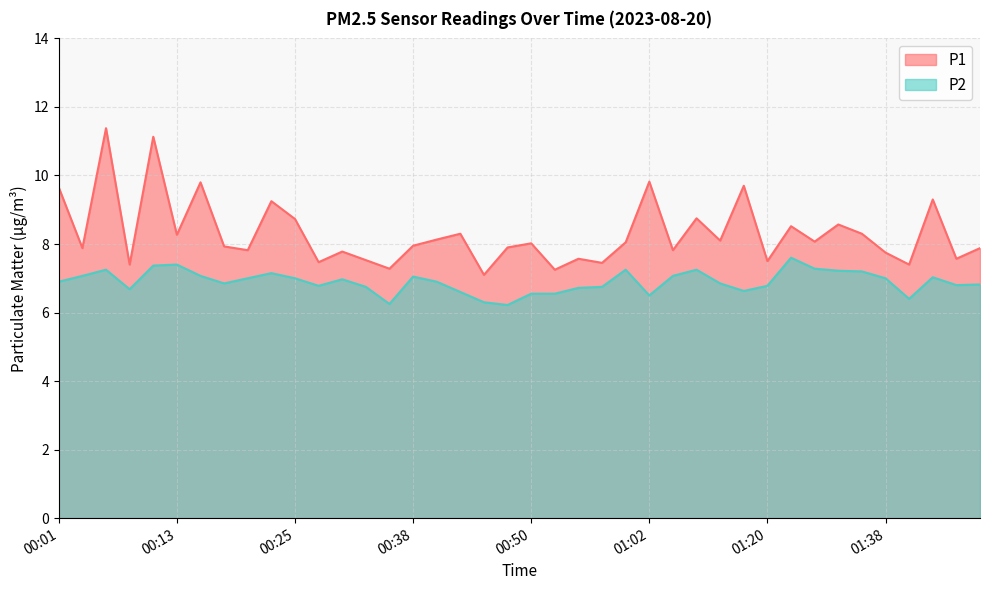

True or false: P2 and P1 intersect in this chart.

False